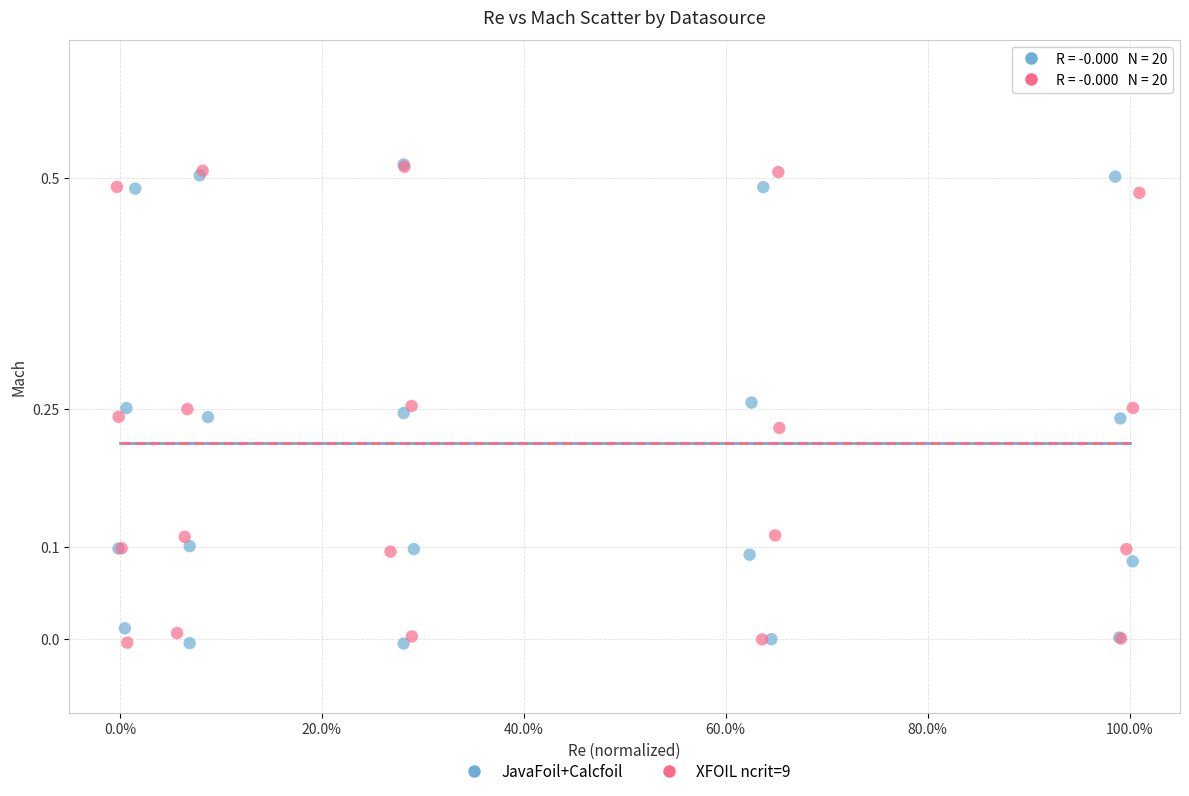

What are all the series names shown in the legend?

JavaFoil+Calcfoil, XFOIL ncrit=9